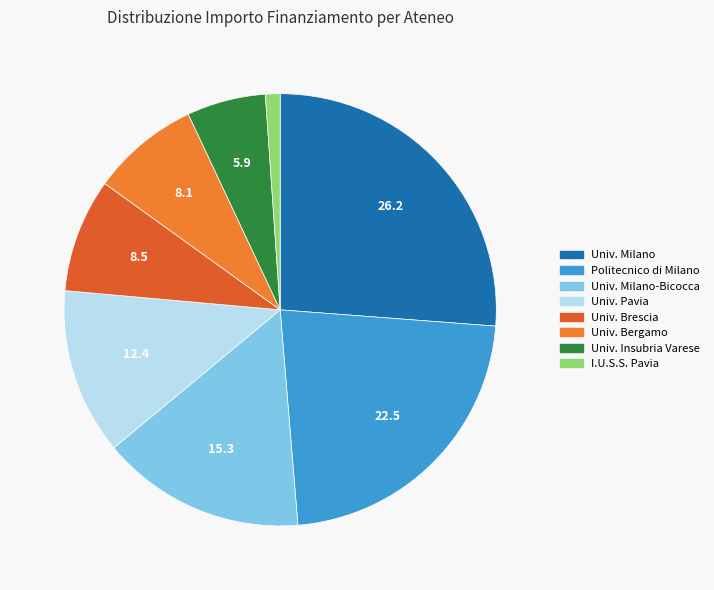

Is there any slice that represents more than half of the pie?

No